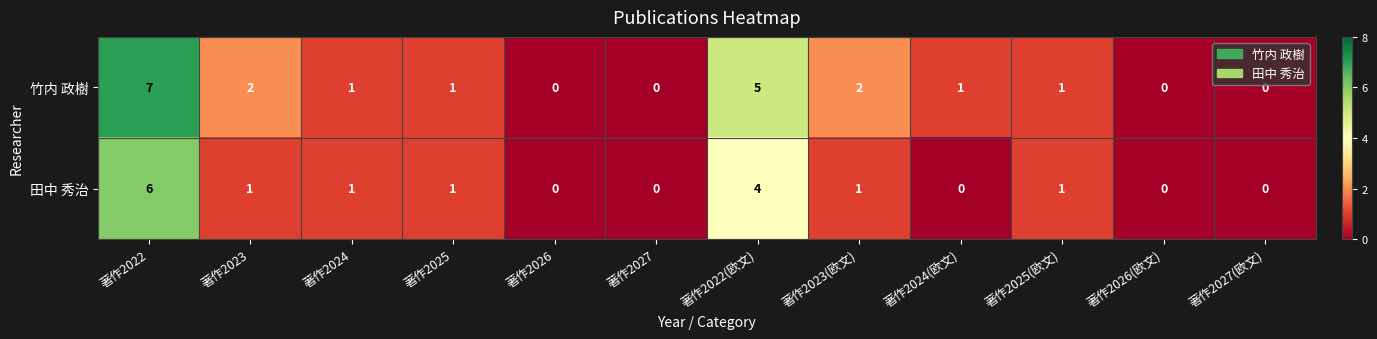

What is the sum of all 田中 秀治 values?

15